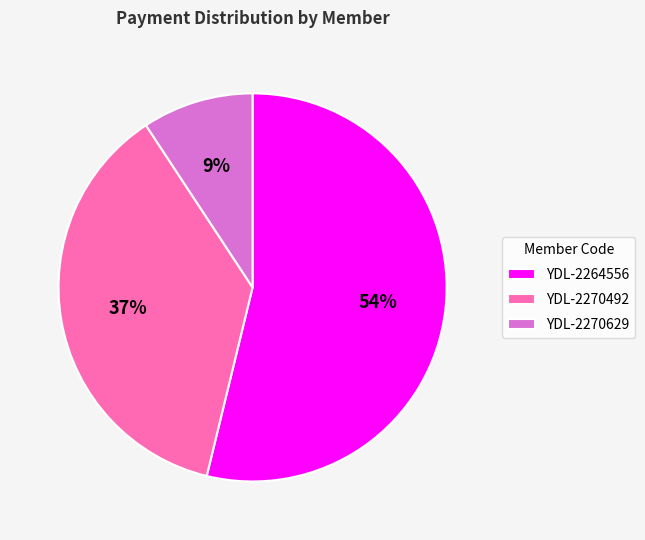

Rank the categories by value from highest to lowest.

YDL-2264556, YDL-2270492, YDL-2270629